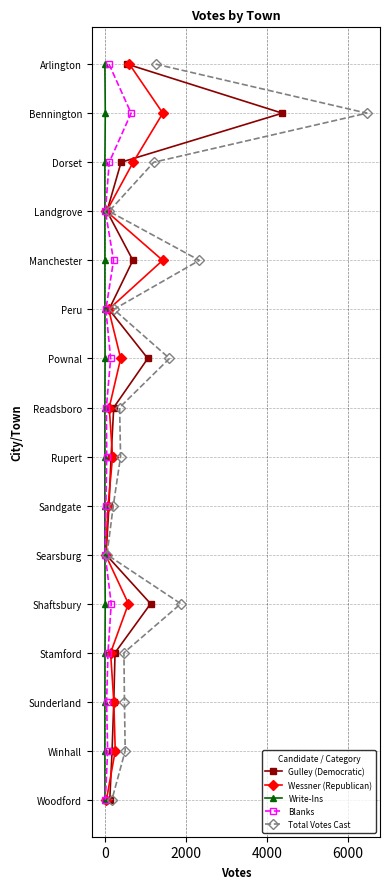

How many data points in Blanks are less than 8?

8